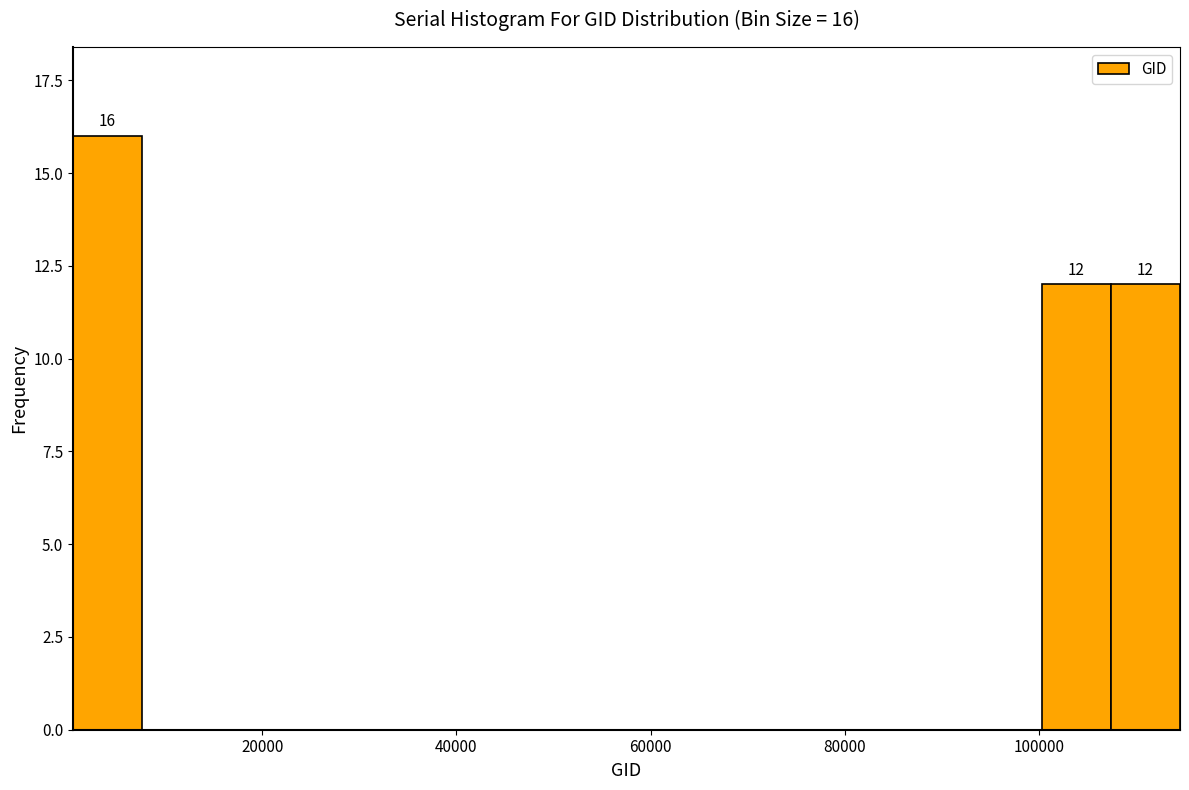

Read against the x-axis, roughly where is the centre of the tallest bar?

4000